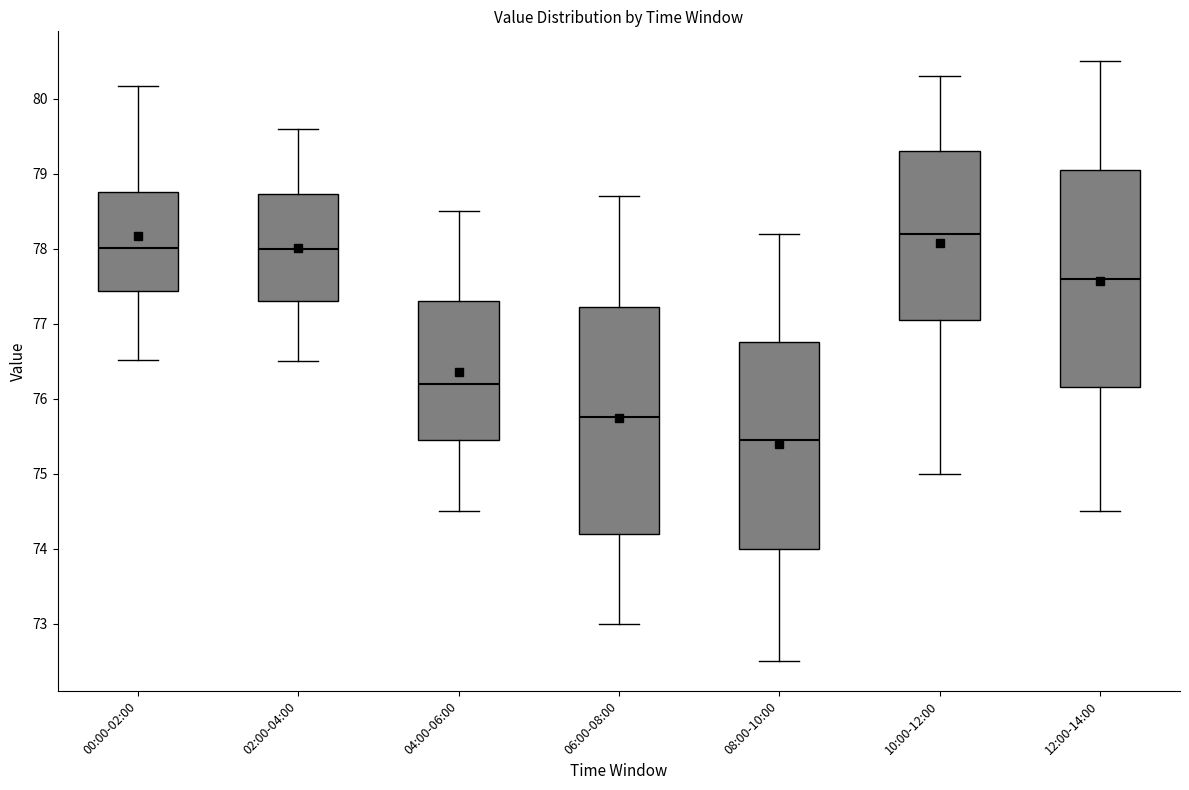

Where is the upper edge of the box for 06:00-08:00 on the y-axis? The values are not printed on the chart, so give them approximately, as read against the axis.

77.2